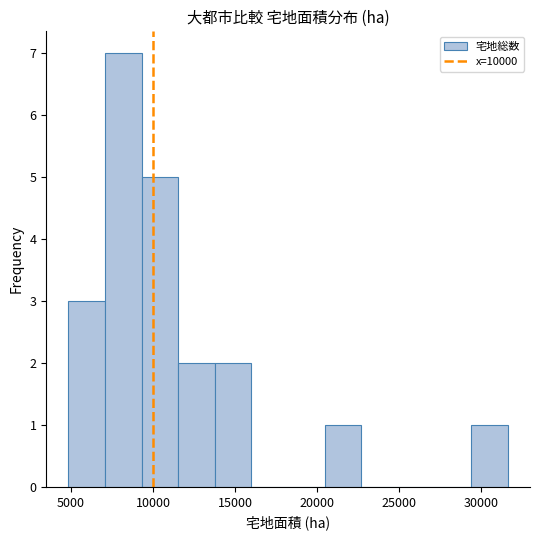

Reading left to right, transcribe this chart: for each bar, give the range it covers on the x-axis and its height. Neither the bar edges nor the heights are printed on the chart, so give them approximately, as read against the axes.

5000 to 7000: 3
7000 to 9500: 7
9500 to 11500: 5
11500 to 14000: 2
14000 to 16000: 2
16000 to 18000: 0
18000 to 20500: 0
20500 to 22500: 1
22500 to 25000: 0
25000 to 27000: 0
27000 to 29500: 0
29500 to 31500: 1